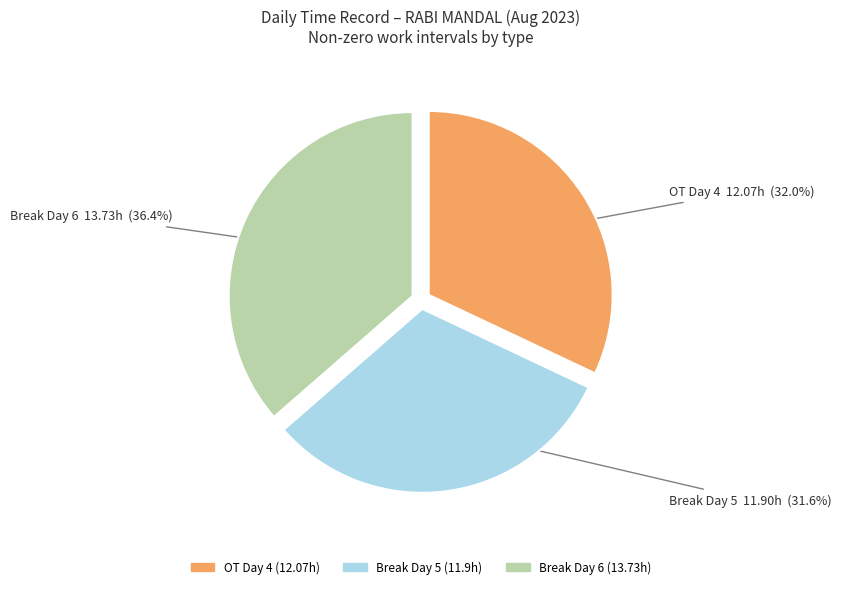

Rank the categories by value from highest to lowest.

Day 6 Break, Day 4 OT, Day 5 Break